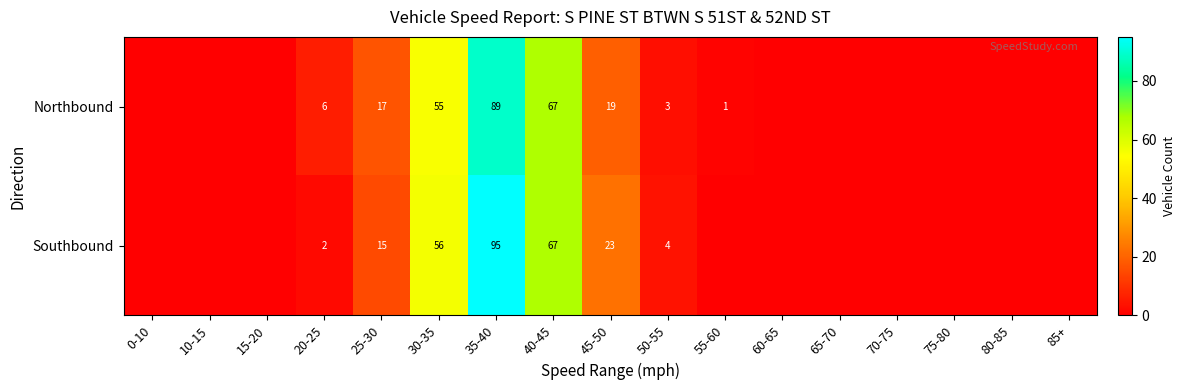

At 50-55, list the series in order from smallest to largest.

Northbound, Southbound